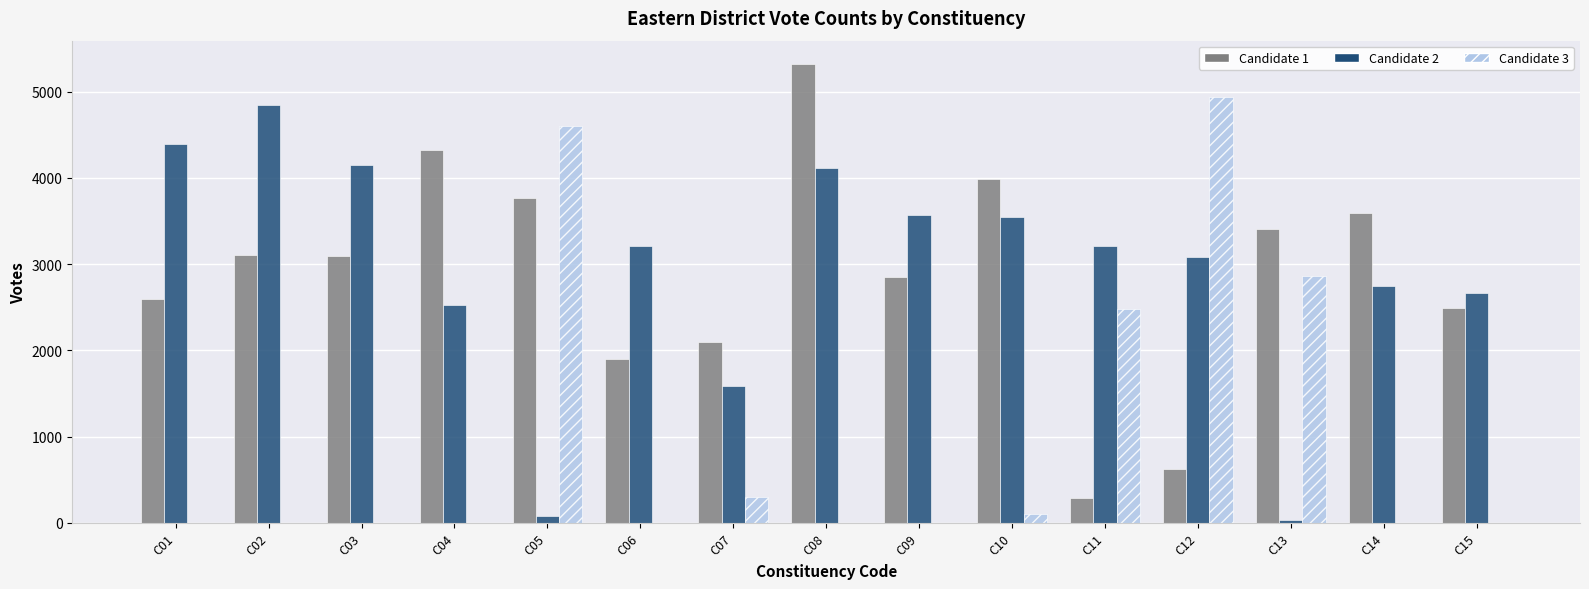

Which series has the largest range (max minus min)?

Candidate 1